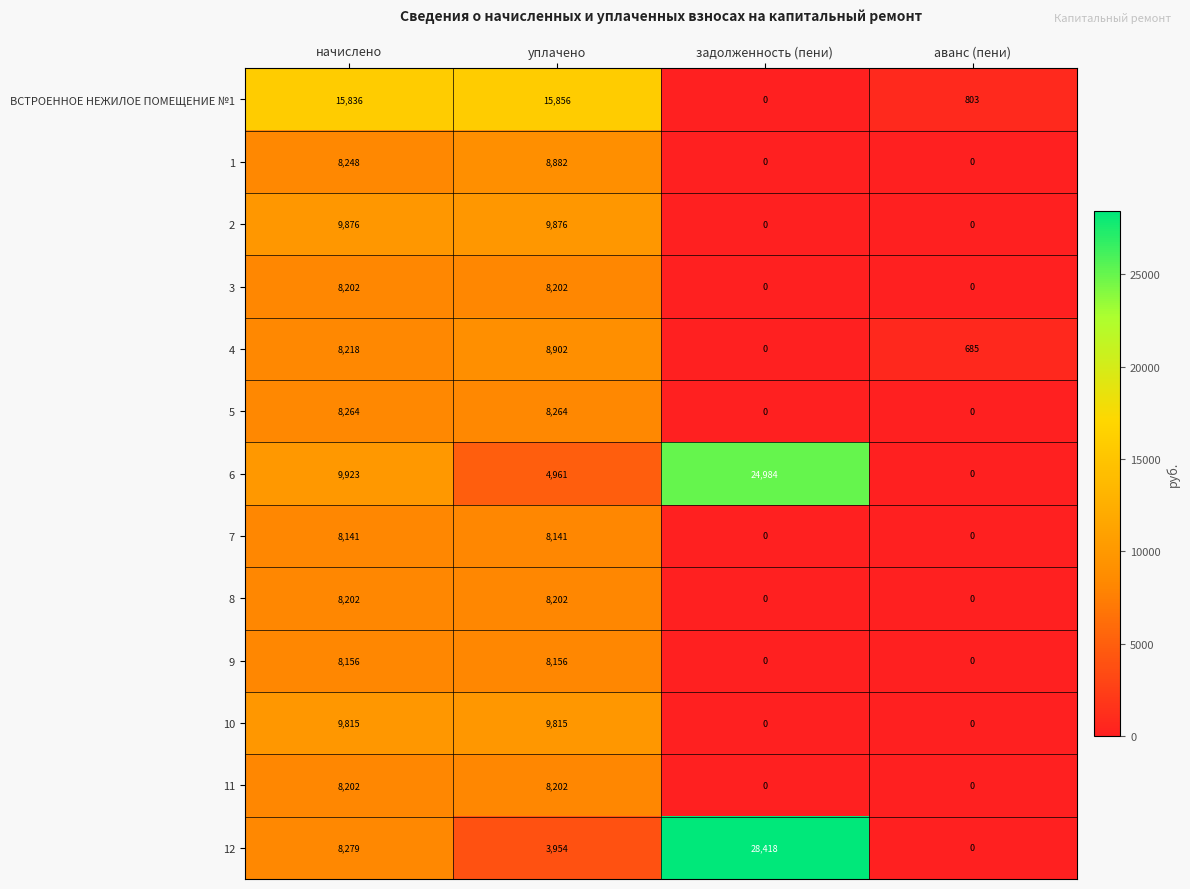

Which series has the largest total across all categories?

12